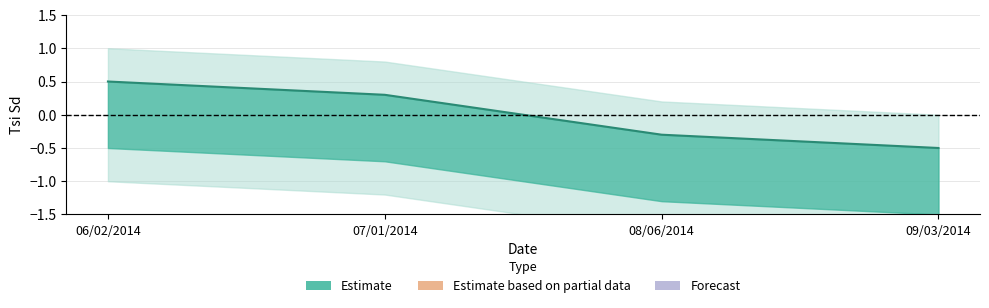

At which label does the data first exceed 0?

06/02/2014